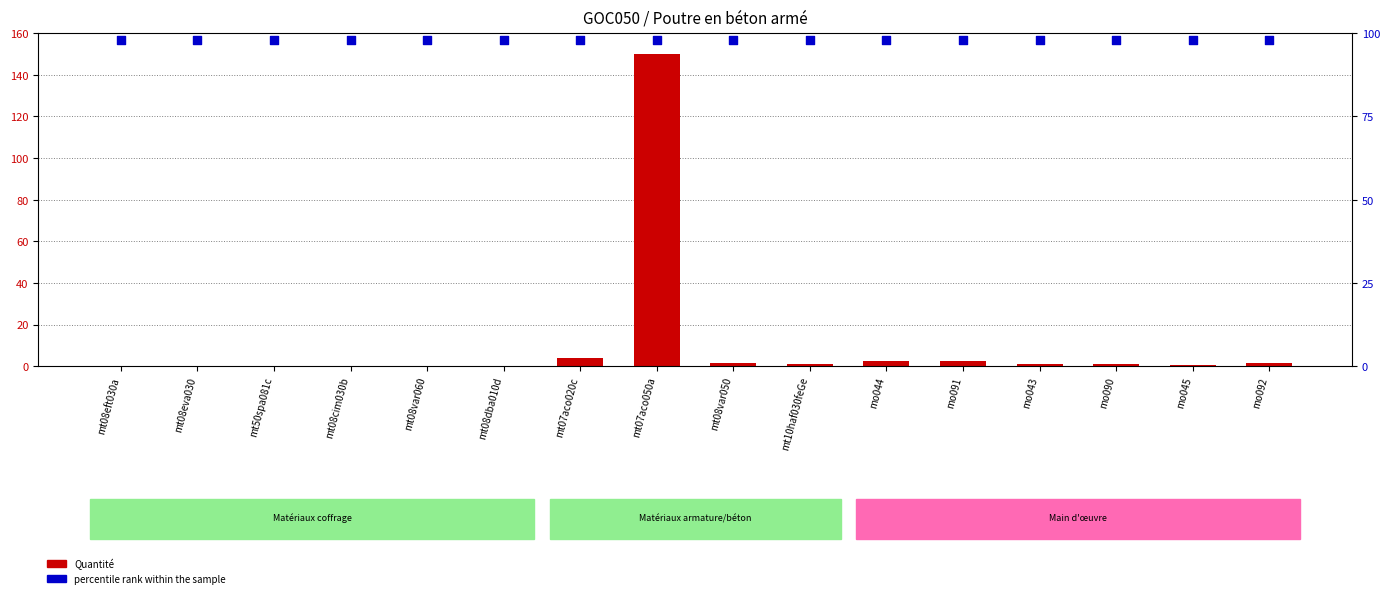

Is the value of Quantité at mt07aco050a greater than the value of percentile rank within the sample at mo090?

Yes